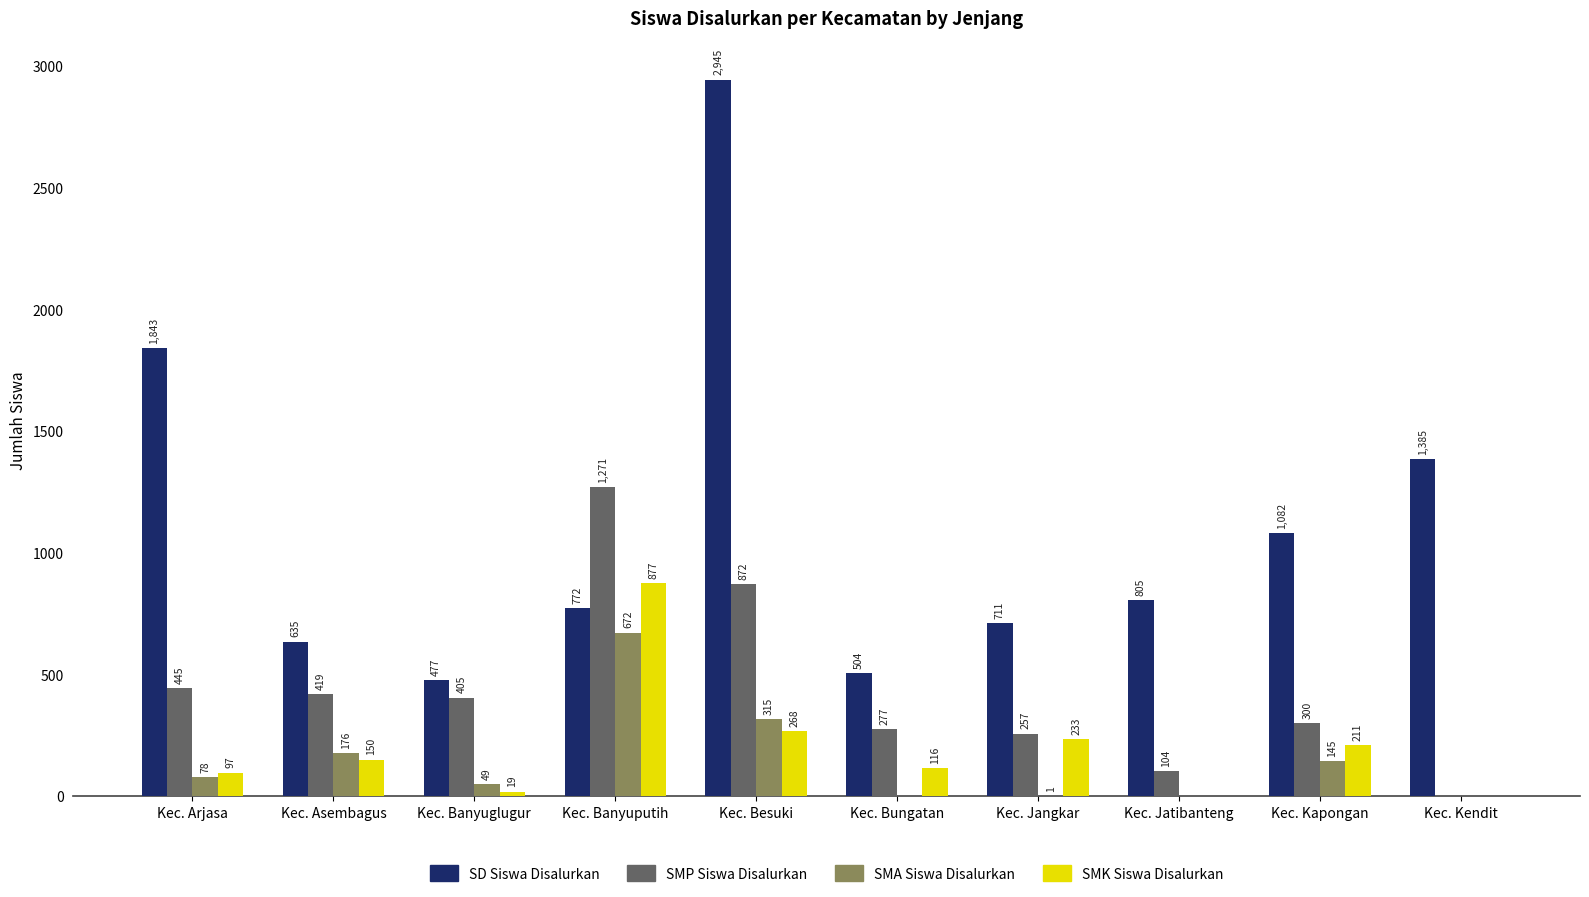

Reading left to right, list all the values displayed in this chart.

SD Siswa Disalurkan: Kec. Arjasa=1843	Kec. Asembagus=635	Kec. Banyuglugur=477	Kec. Banyuputih=772	Kec. Besuki=2945	Kec. Bungatan=504	Kec. Jangkar=711	Kec. Jatibanteng=805	Kec. Kapongan=1082	Kec. Kendit=1385
SMP Siswa Disalurkan: Kec. Arjasa=445	Kec. Asembagus=419	Kec. Banyuglugur=405	Kec. Banyuputih=1271	Kec. Besuki=872	Kec. Bungatan=277	Kec. Jangkar=257	Kec. Jatibanteng=104	Kec. Kapongan=300	Kec. Kendit=0
SMA Siswa Disalurkan: Kec. Arjasa=78	Kec. Asembagus=176	Kec. Banyuglugur=49	Kec. Banyuputih=672	Kec. Besuki=315	Kec. Bungatan=0	Kec. Jangkar=1	Kec. Jatibanteng=0	Kec. Kapongan=145	Kec. Kendit=0
SMK Siswa Disalurkan: Kec. Arjasa=97	Kec. Asembagus=150	Kec. Banyuglugur=19	Kec. Banyuputih=877	Kec. Besuki=268	Kec. Bungatan=116	Kec. Jangkar=233	Kec. Jatibanteng=0	Kec. Kapongan=211	Kec. Kendit=0